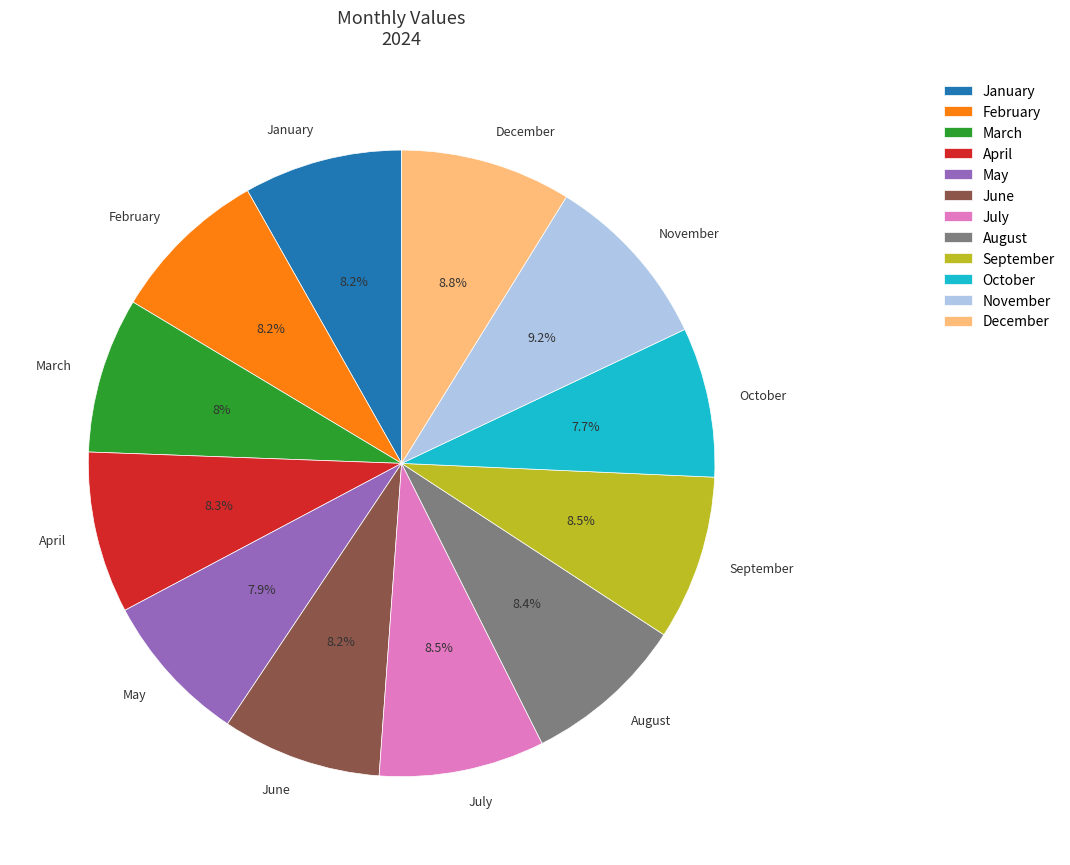

Approximately how many times larger is the value at January compared to November?

0.9